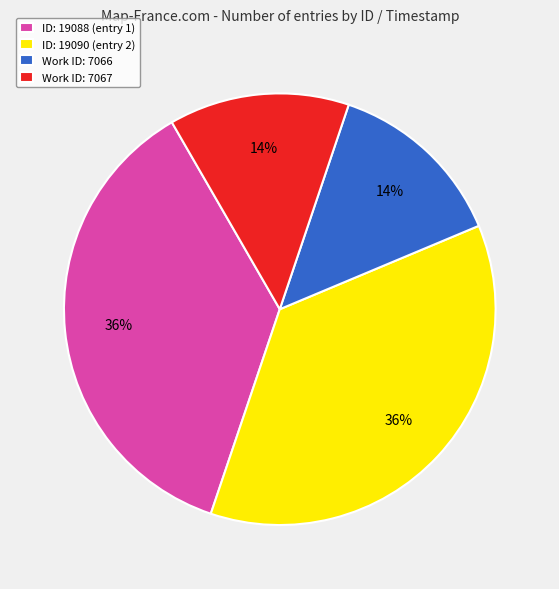

Does any single category account for the majority?

No